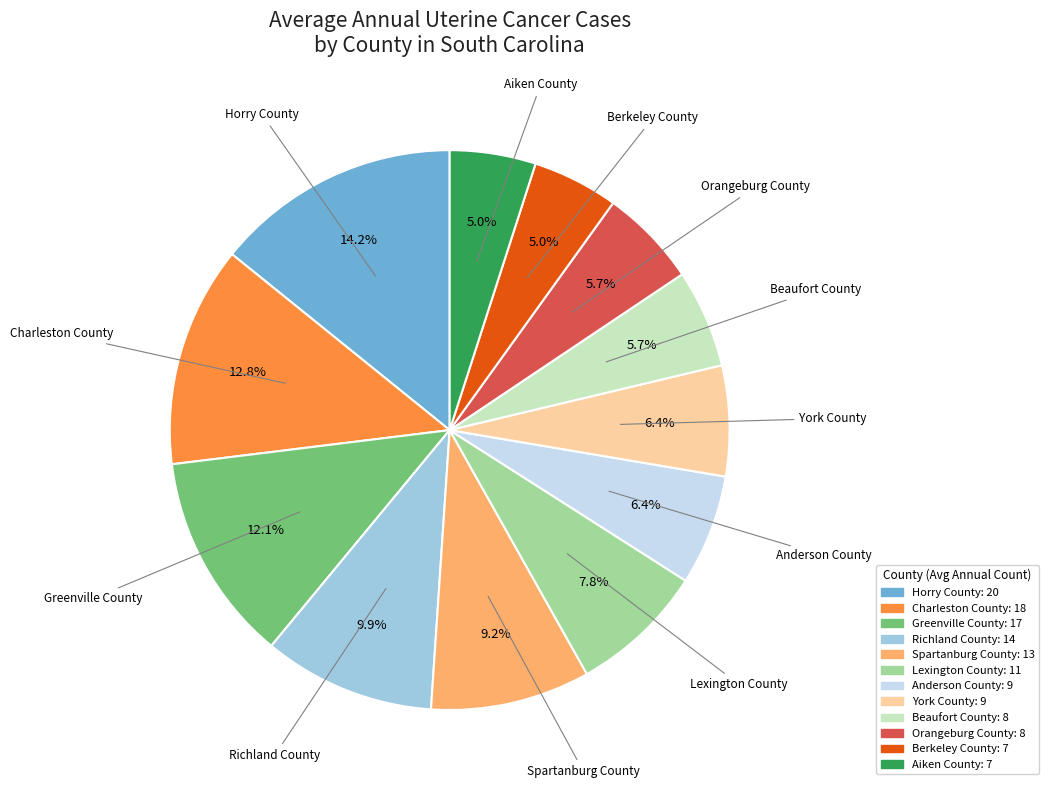

Is it true that Horry County is 3% of the pie?

False